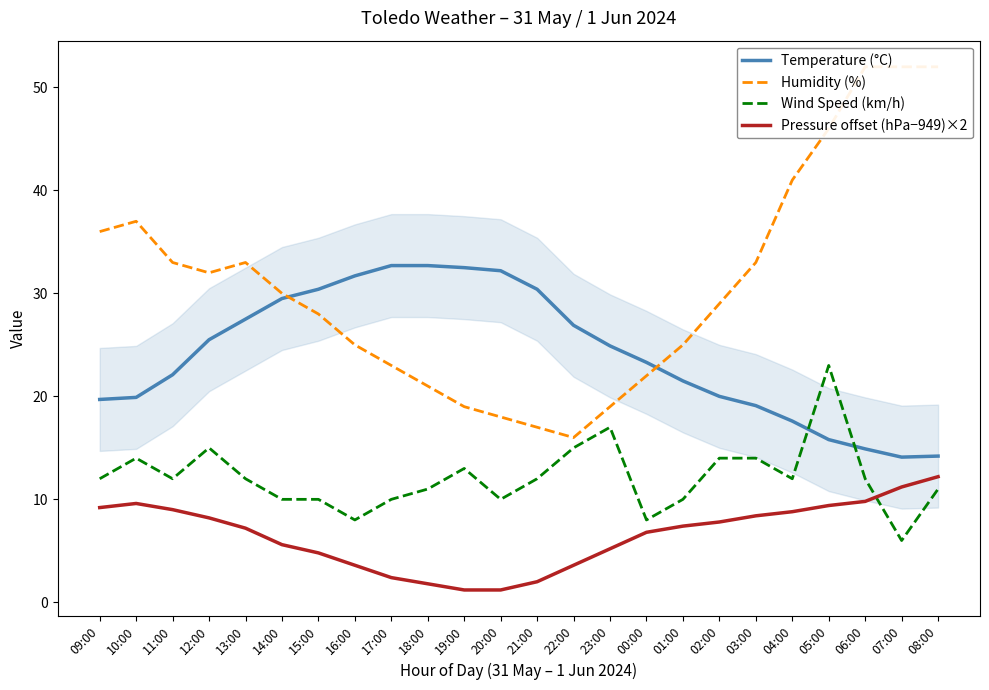

List the series in order of their overall mean, lowest first.

Pressure offset (hPa−949)×2, Wind Speed (km/h), Temperature (°C), Humidity (%)